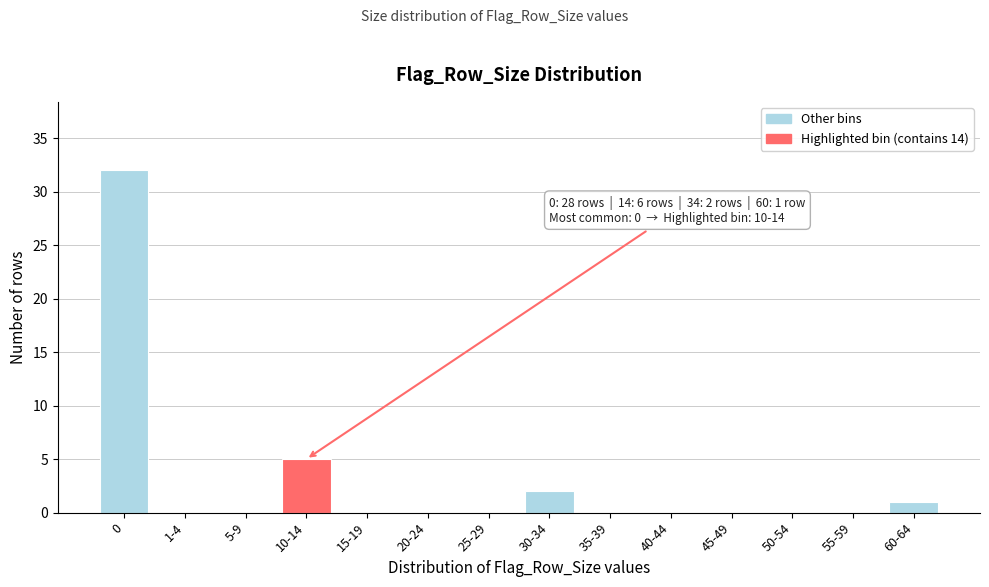

Reading left to right, transcribe all the data shown in this chart.

0=32	1-4=0	5-9=0	10-14=5	15-19=0	20-24=0	25-29=0	30-34=2	35-39=0	40-44=0	45-49=0	50-54=0	55-59=0	60-64=1